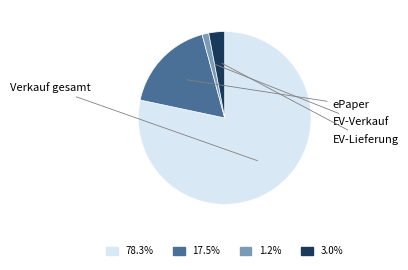

Approximately how many times larger is the value at ePaper compared to EV-Verkauf?

14.0